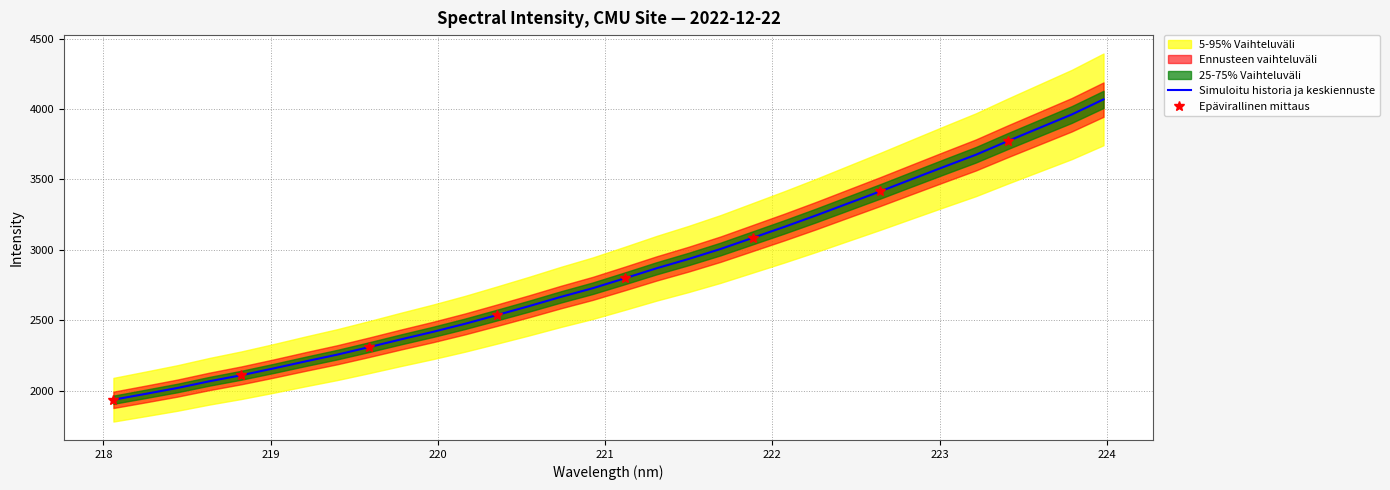

What is the value of the 19th point from the left?

2935.9